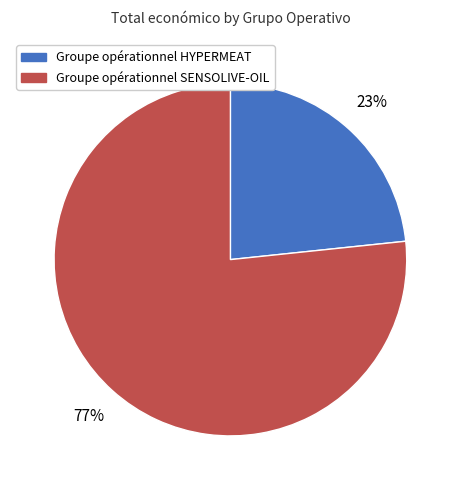

Between Groupe opérationnel SENSOLIVE-OIL and Groupe opérationnel HYPERMEAT, which is larger?

Groupe opérationnel SENSOLIVE-OIL